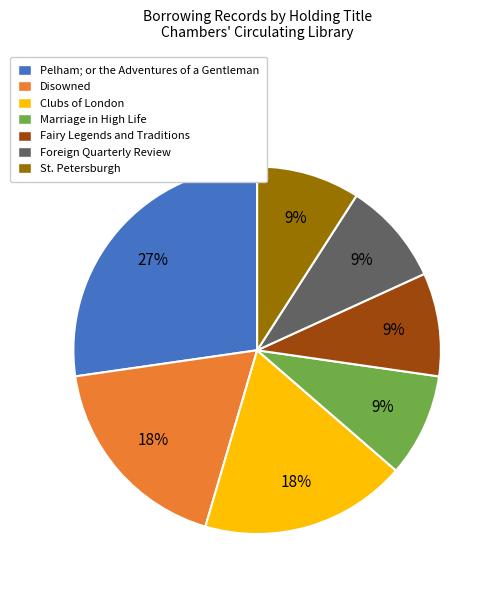

Is there a majority slice in this chart?

No